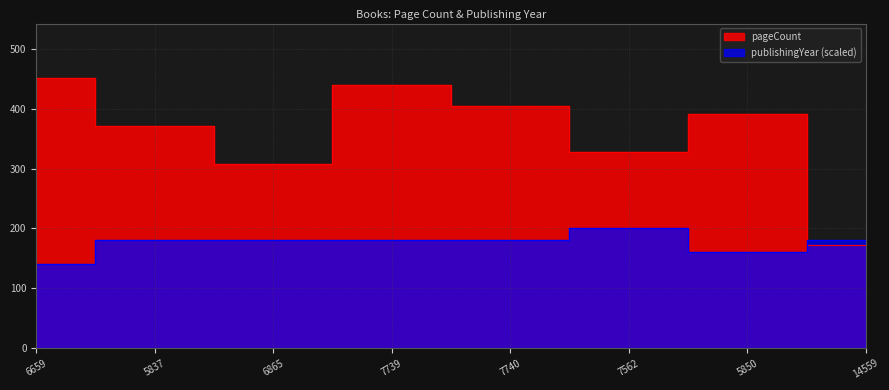

Reading left to right, list all the values displayed in this chart.

pageCount: 452	372	308	440	404	328	392	172
publishingYear: 140	180	180	180	180	200	160	180